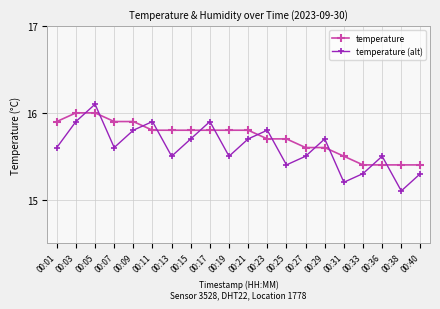

At how many categories does at least one series exceed 15?

20